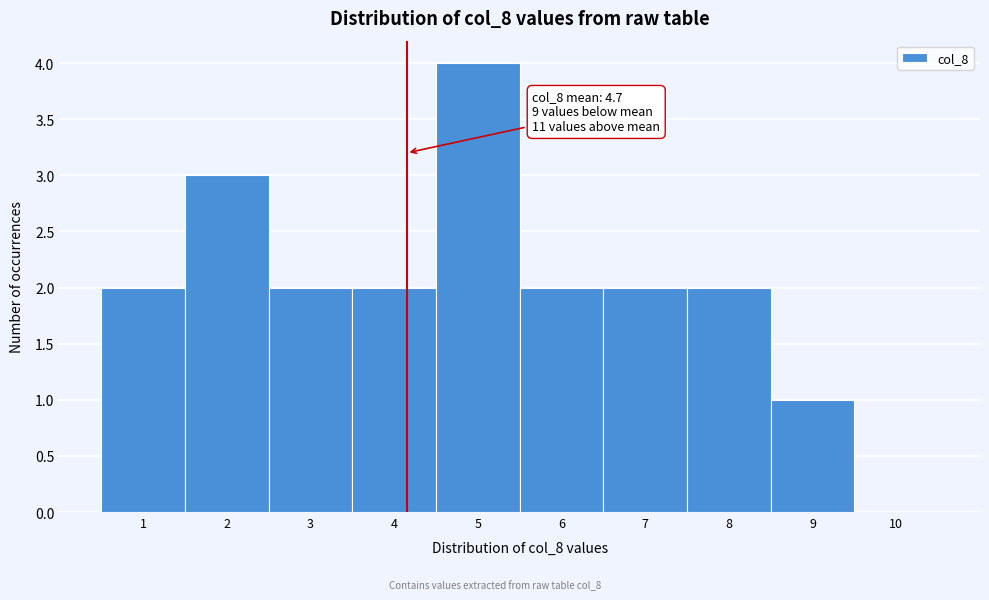

Reading left to right, extract all data points from this chart.

1=2	2=3	3=2	4=2	5=4	6=2	7=2	8=2	9=1	10=0